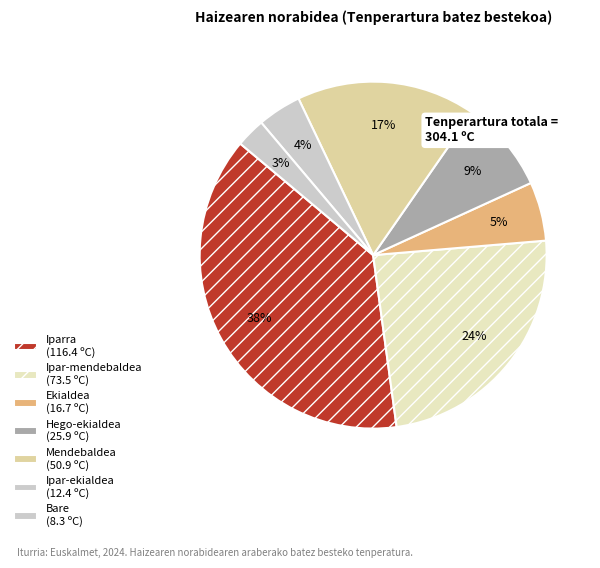

How many slices are in this pie chart?

7